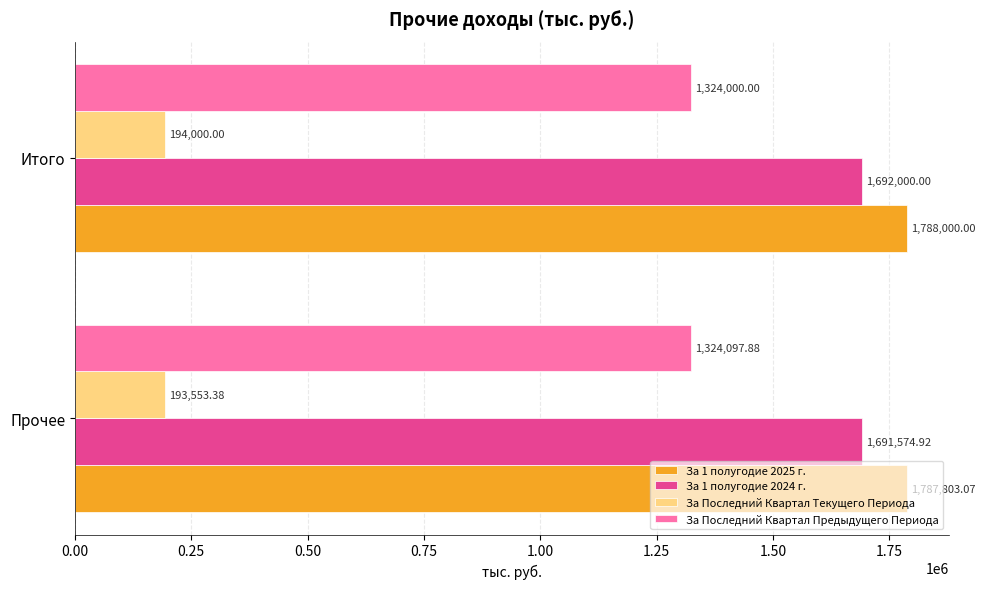

At which category does the chart reach its minimum across all series?

Прочее